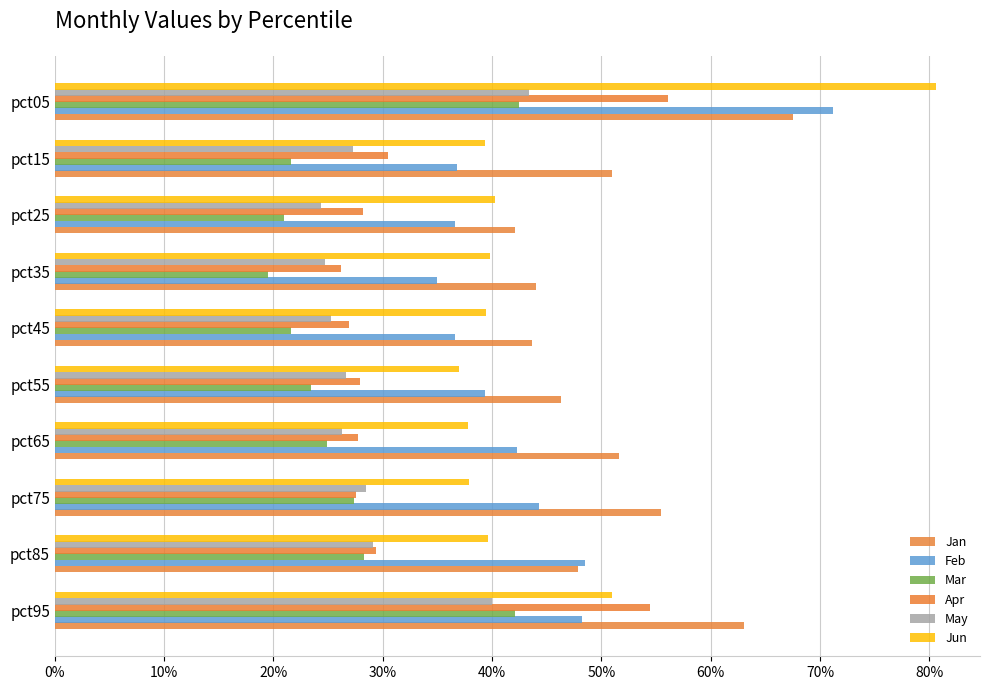

At how many categories does at least one series exceed 0?

10